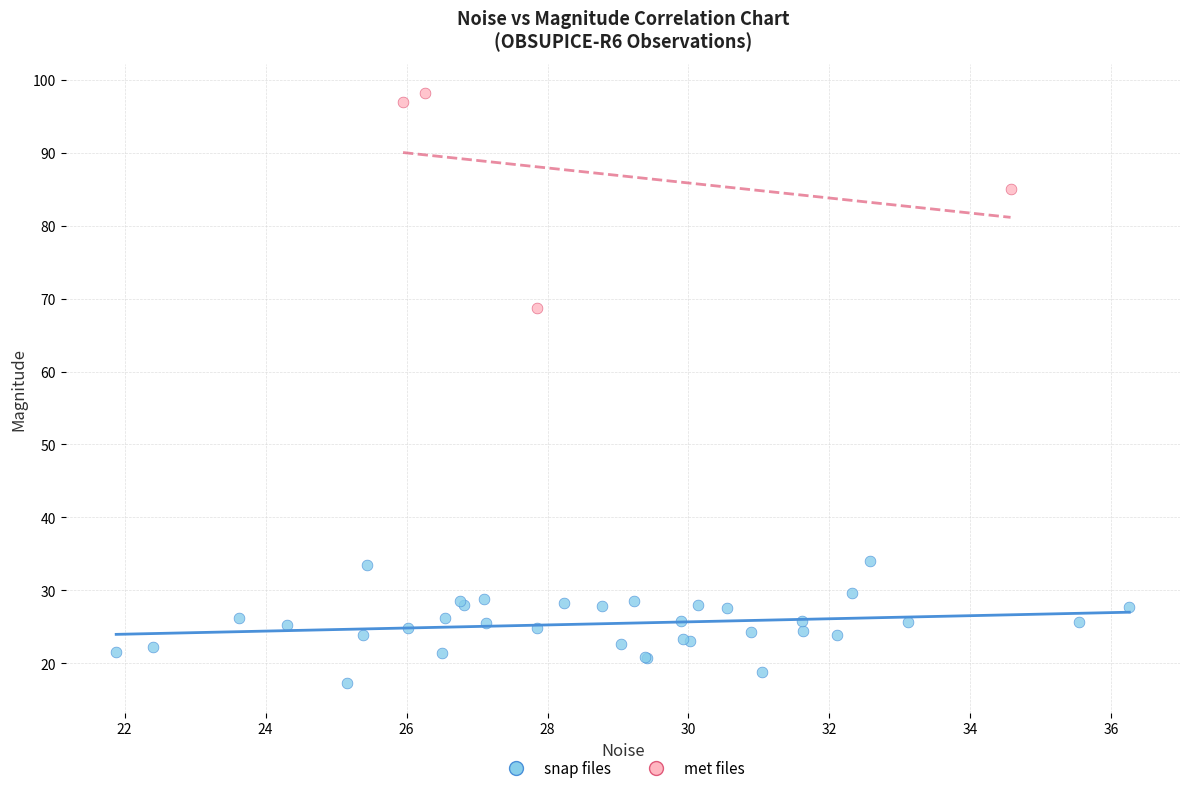

Which series reaches the minimum Y coordinate?

snap files